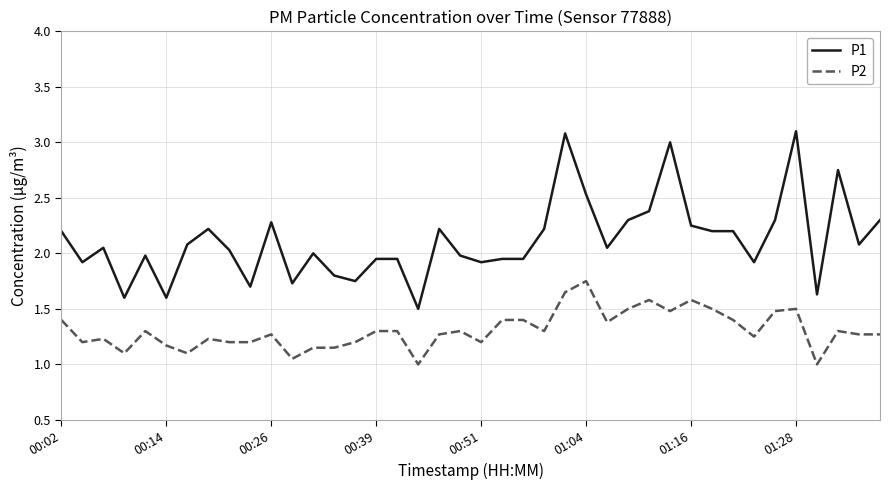

How many lines are shown in the chart?

2